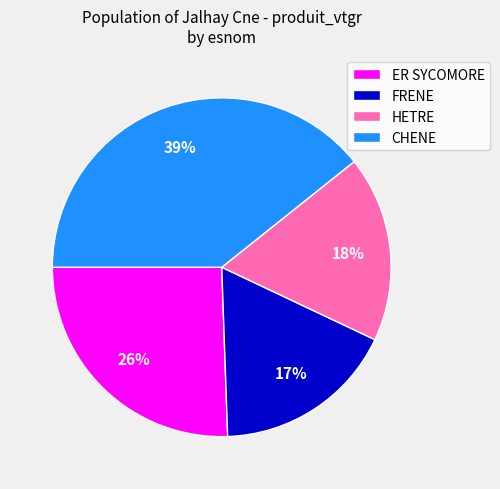

Does HETRE represent more than half of the total?

No